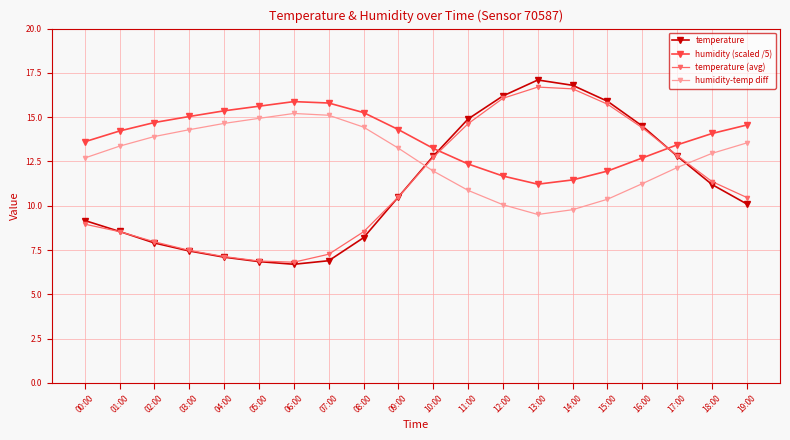

True or false: temperature and humidity-temp diff intersect in this chart.

True